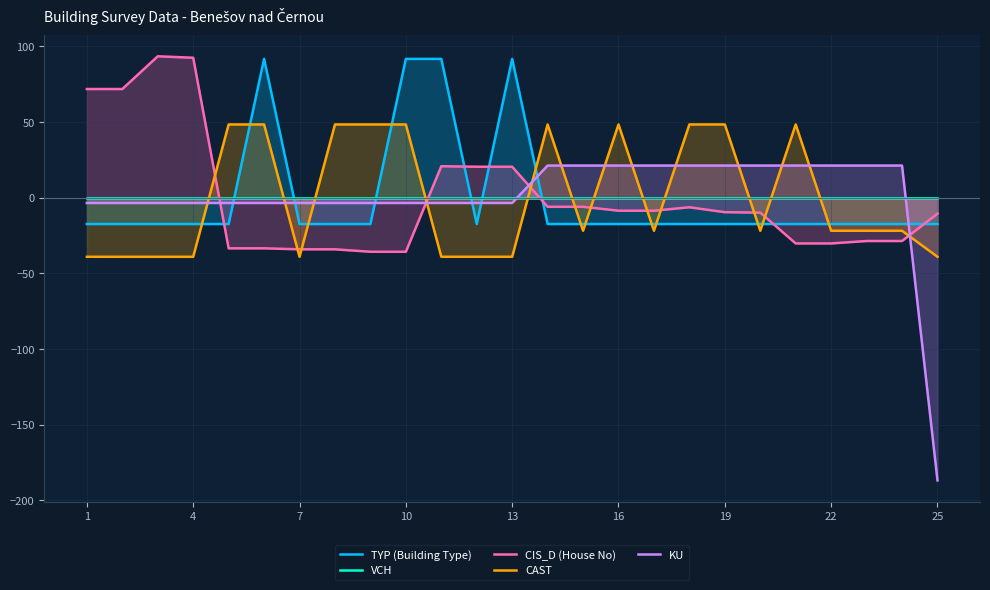

Count the number of categories in the chart.

25